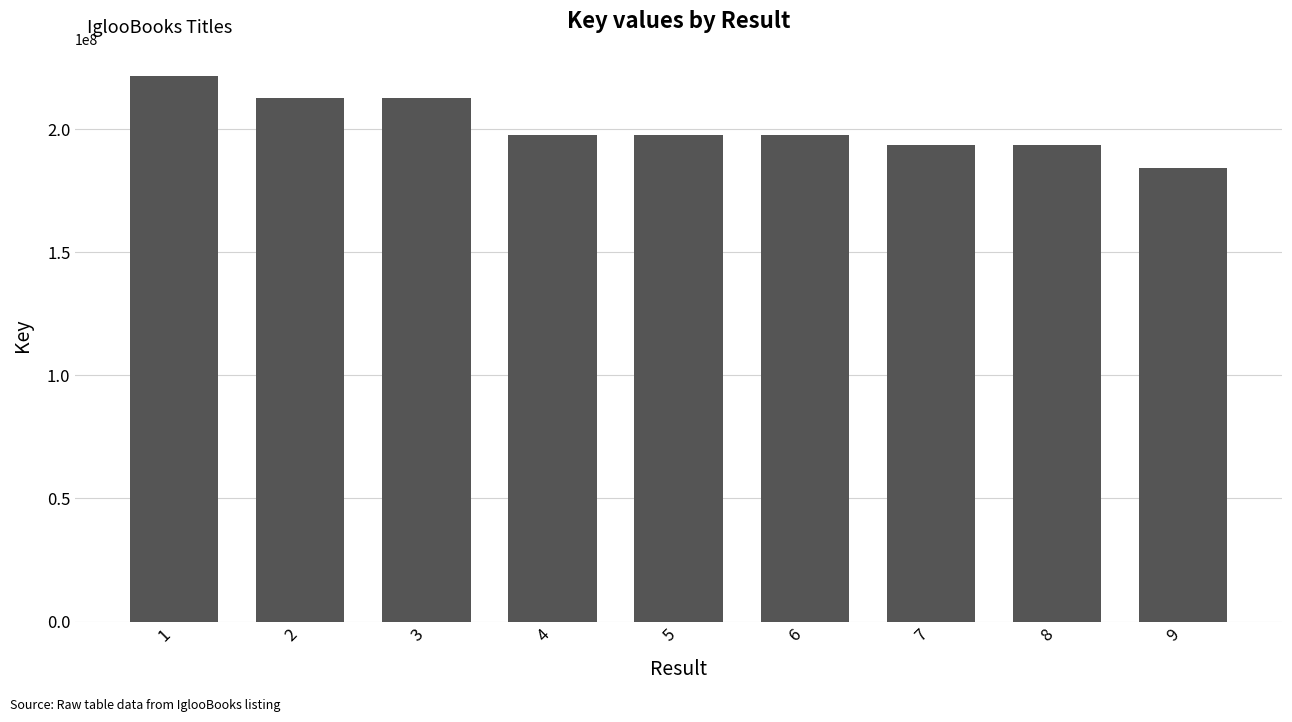

What is the value of the 8th bar from the left?

193322133